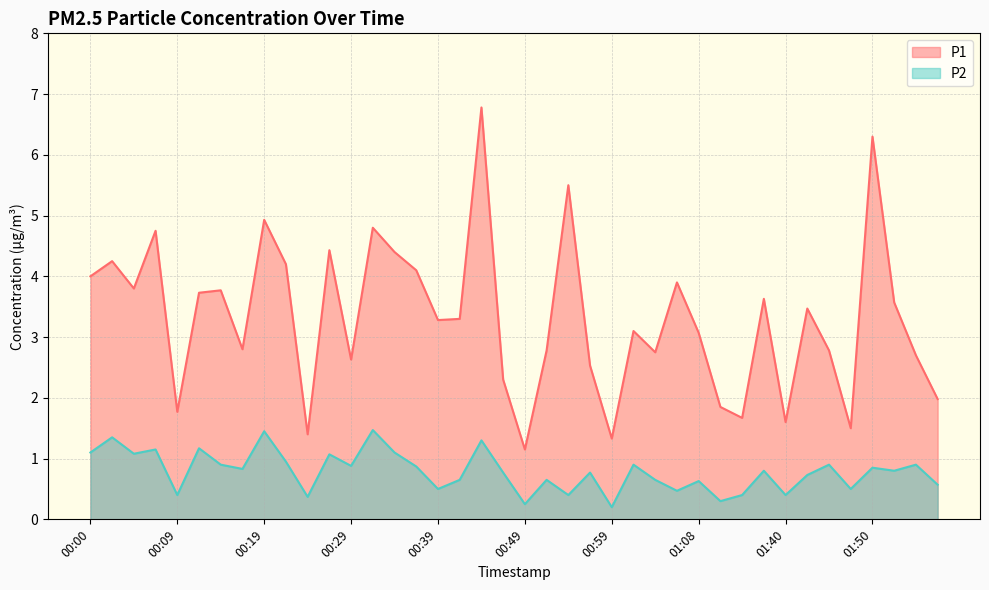

The P2 series shows 1.1 at 00:05. True or false?

True